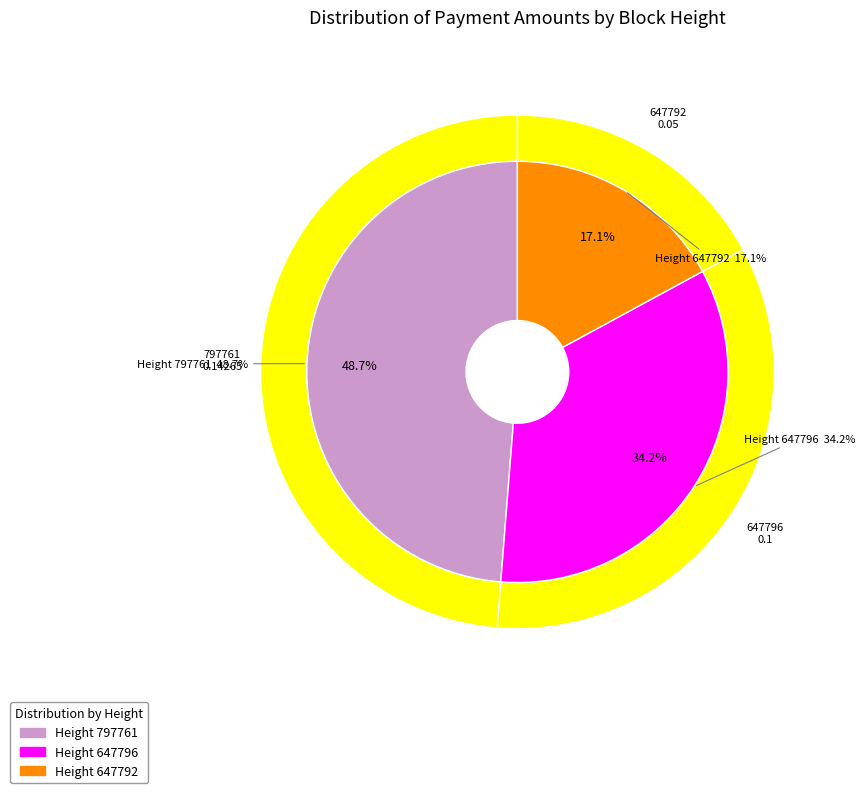

What is the smallest slice in the pie chart?

647792